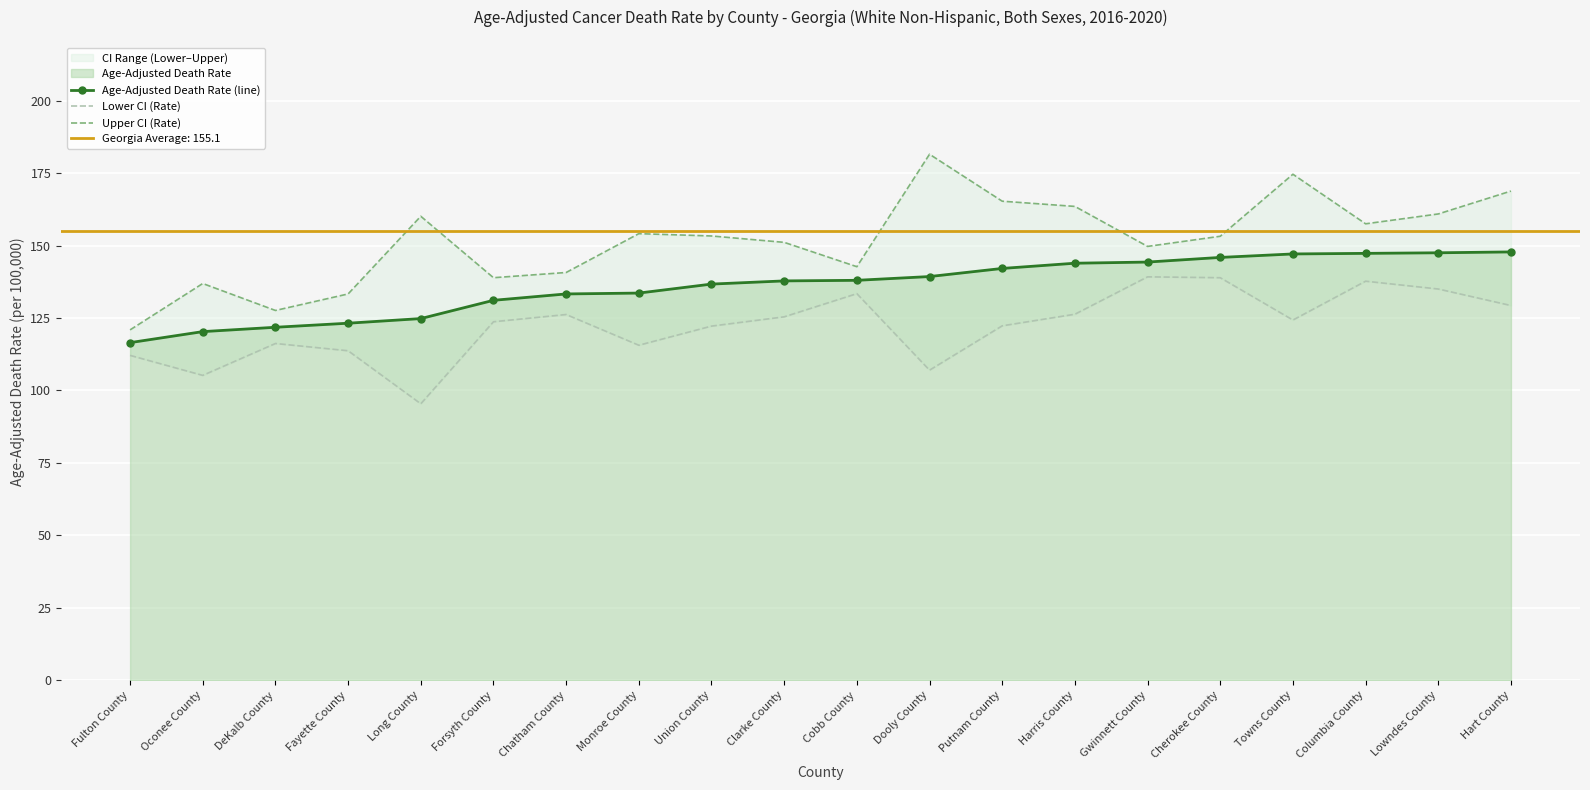

True or false: Upper CI (Rate) and Age-Adjusted Death Rate (line) cross at least once.

False